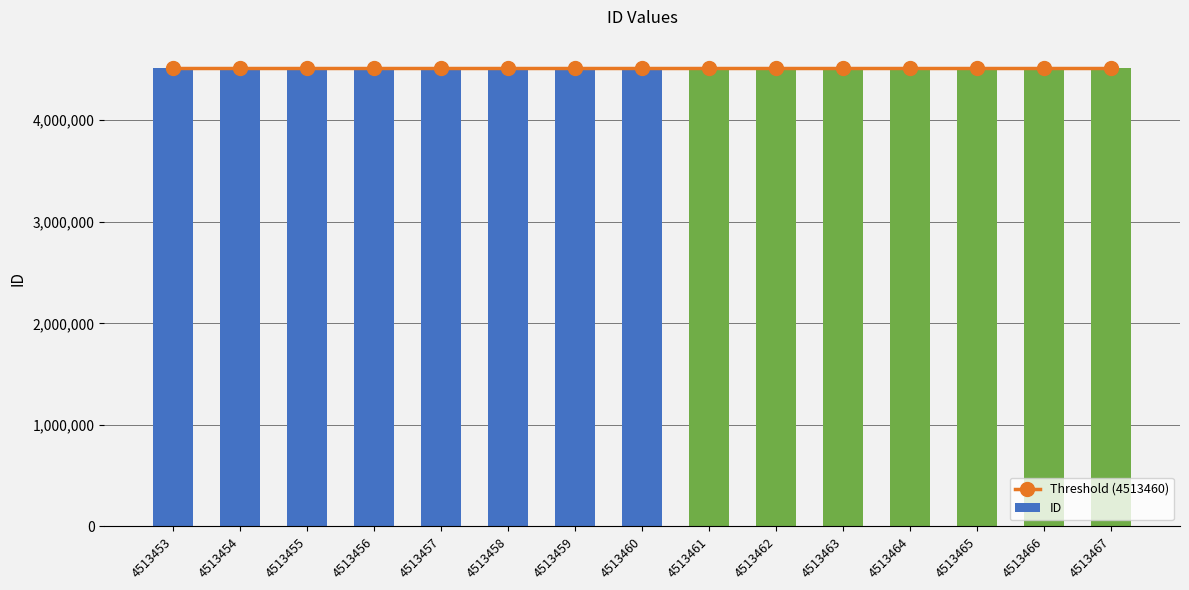

At which label is ID closest to 4513460?

4513460